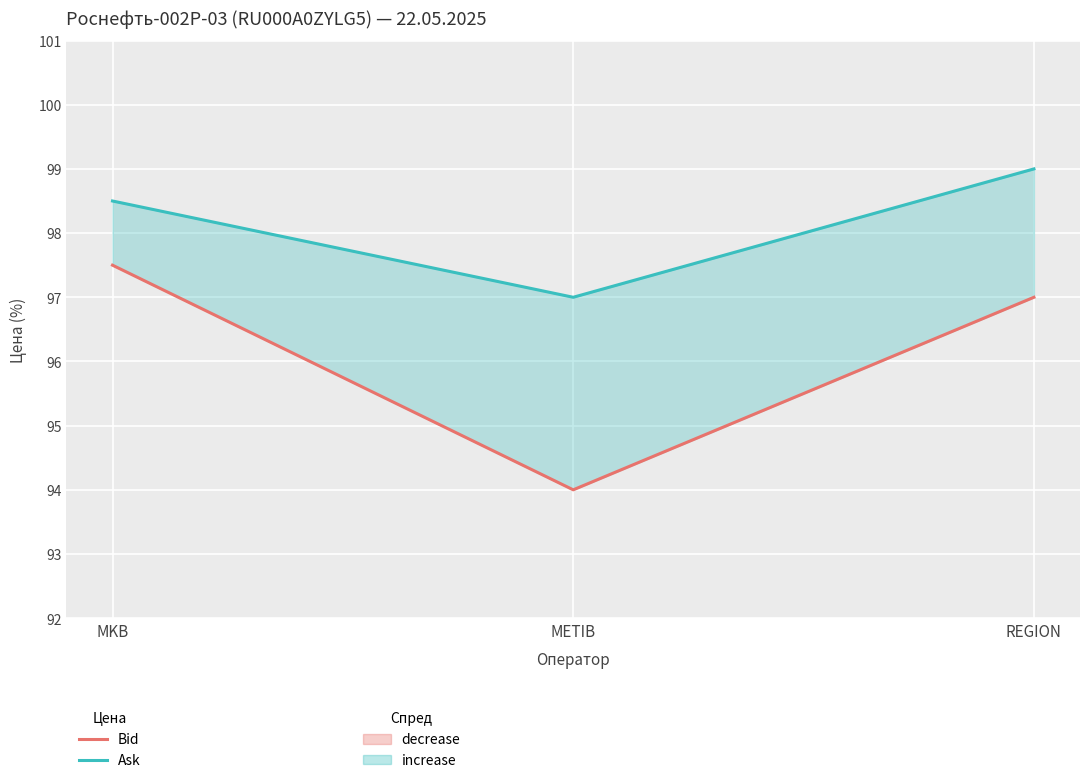

Reading left to right, list all the values displayed in this chart.

Bid: MKB=97.5	METIB=94.0	REGION=97.0
Ask: MKB=98.5	METIB=97.0	REGION=99.0